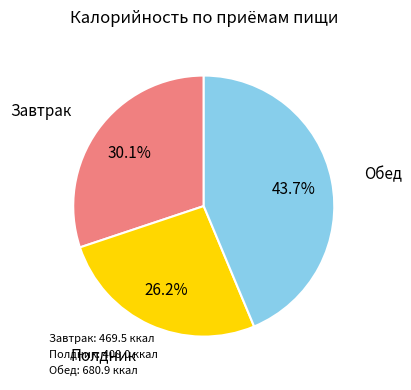

How much of the chart is everything except Завтрак?

69.9%